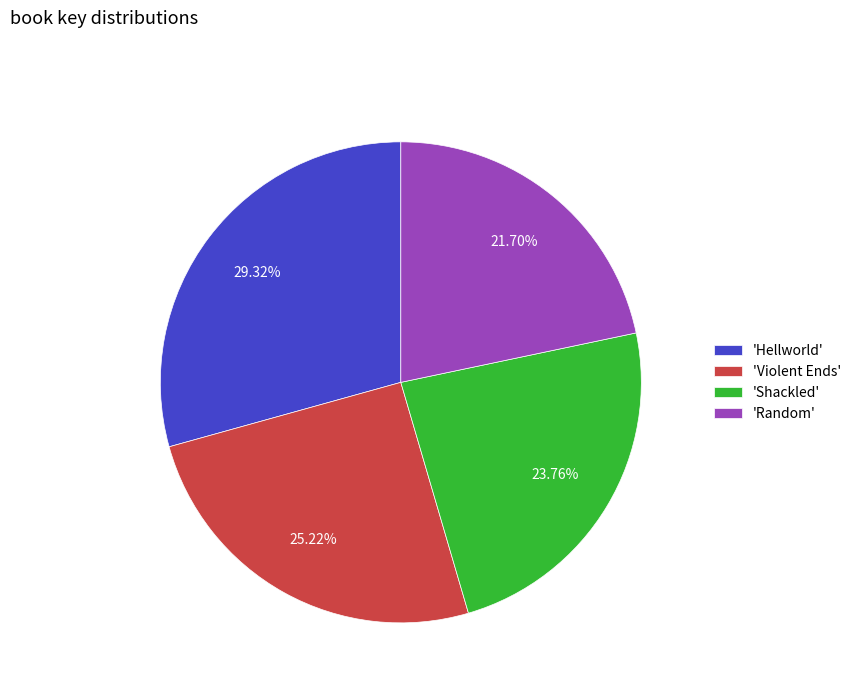

Between 'Hellworld' and 'Violent Ends', which is larger?

'Hellworld'